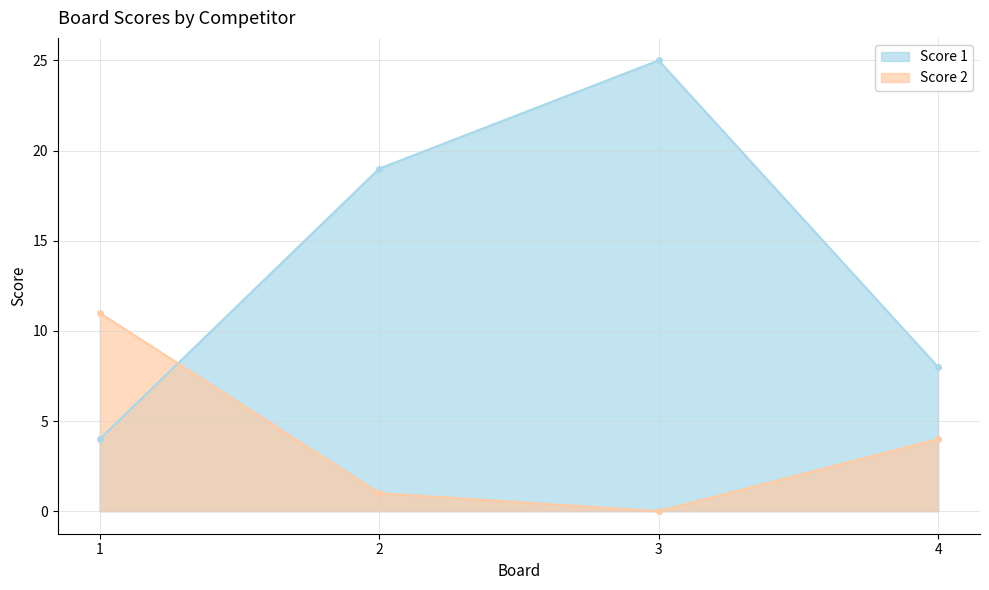

Is the value of Score 1 at 3 greater than the value of Score 2 at 1?

Yes